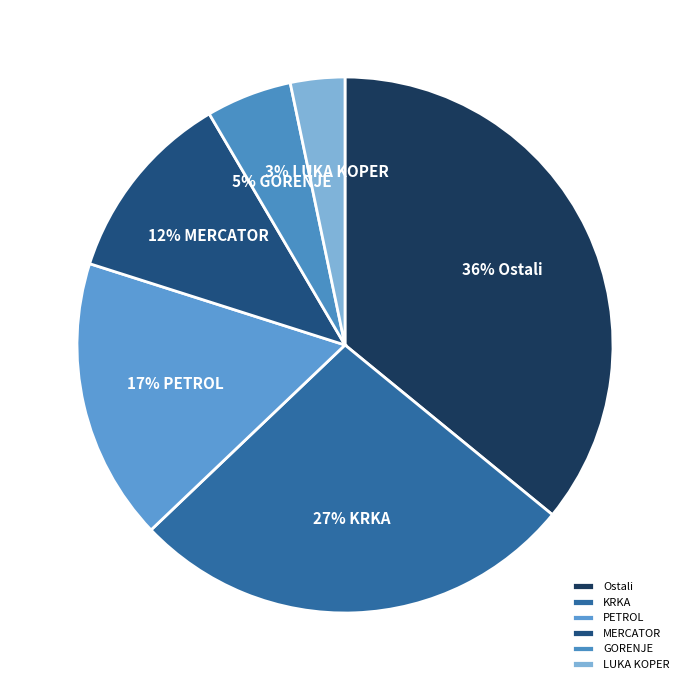

Does MERCATOR represent more than half of the total?

No